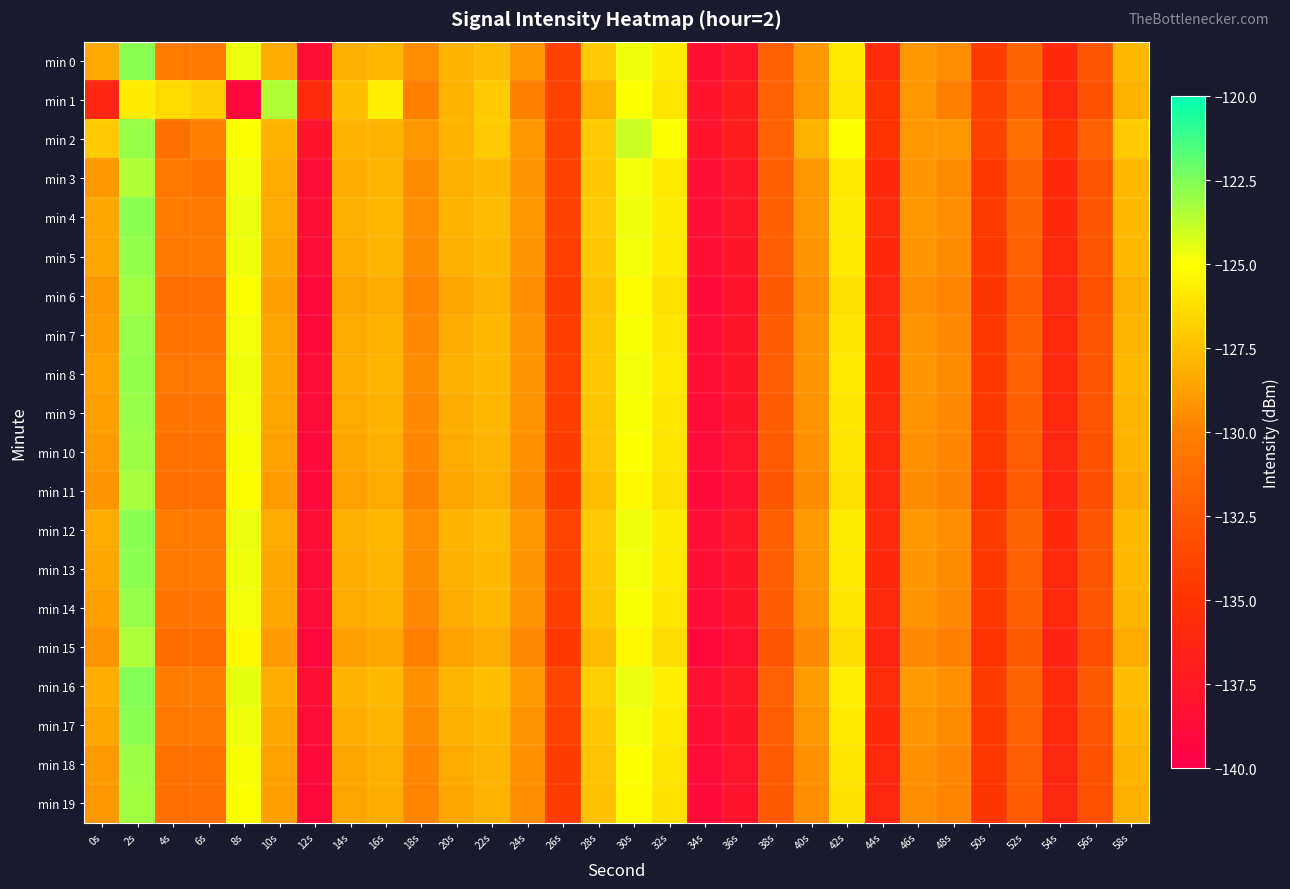

Reading left to right, list all the values displayed in this chart.

min 0: 0s=-128.4	2s=-122.8	4s=-130.3	6s=-130.4	8s=-124.6	10s=-128.3	12s=-138.4	14s=-128.1	16s=-127.8	18s=-129.4	20s=-128.0	22s=-127.6	24s=-129.0	26s=-134.0	28s=-127.0	30s=-124.7	32s=-125.7	34s=-138.4	36s=-137.6	38s=-132.1	40s=-129.0	42s=-125.7	44s=-135.7	46s=-129.0	48s=-129.4	50s=-134.4	52s=-131.9	54s=-135.8	56s=-132.6	58s=-127.7
min 1: 0s=-136.2	2s=-125.7	4s=-126.4	6s=-126.9	8s=-139.2	10s=-123.5	12s=-135.7	14s=-127.5	16s=-125.6	18s=-129.9	20s=-128.0	22s=-127.0	24s=-130.0	26s=-134.0	28s=-128.0	30s=-125.0	32s=-126.0	34s=-138.0	36s=-137.0	38s=-132.0	40s=-129.0	42s=-126.0	44s=-135.0	46s=-129.0	48s=-130.0	50s=-134.0	52s=-132.0	54s=-136.0	56s=-133.0	58s=-128.0
min 2: 0s=-127.0	2s=-123.0	4s=-131.0	6s=-130.0	8s=-125.0	10s=-128.0	12s=-138.0	14s=-128.0	16s=-128.0	18s=-129.0	20s=-128.0	22s=-127.0	24s=-129.0	26s=-134.0	28s=-127.0	30s=-124.0	32s=-125.0	34s=-138.0	36s=-137.0	38s=-132.0	40s=-128.0	42s=-125.0	44s=-135.0	46s=-129.0	48s=-129.0	50s=-134.0	52s=-131.0	54s=-135.0	56s=-132.0	58s=-127.0
min 3: 0s=-129.0	2s=-123.5	4s=-130.5	6s=-130.7	8s=-124.8	10s=-128.3	12s=-138.6	14s=-128.2	16s=-127.9	18s=-129.5	20s=-128.1	22s=-127.7	24s=-129.1	26s=-134.0	28s=-127.1	30s=-124.8	32s=-125.8	34s=-138.4	36s=-137.6	38s=-132.1	40s=-129.0	42s=-125.8	44s=-135.8	46s=-129.1	48s=-129.5	50s=-134.5	52s=-131.9	54s=-135.8	56s=-132.7	58s=-127.8
min 4: 0s=-128.4	2s=-122.8	4s=-130.3	6s=-130.4	8s=-124.6	10s=-128.3	12s=-138.5	14s=-128.1	16s=-127.8	18s=-129.4	20s=-128.0	22s=-127.6	24s=-129.0	26s=-134.0	28s=-127.0	30s=-124.7	32s=-125.7	34s=-138.4	36s=-137.6	38s=-132.1	40s=-129.0	42s=-125.7	44s=-135.7	46s=-129.0	48s=-129.4	50s=-134.4	52s=-131.9	54s=-135.8	56s=-132.6	58s=-127.7
min 5: 0s=-128.5	2s=-122.9	4s=-130.4	6s=-130.5	8s=-124.7	10s=-128.4	12s=-138.6	14s=-128.2	16s=-127.9	18s=-129.5	20s=-128.1	22s=-127.7	24s=-129.1	26s=-134.1	28s=-127.1	30s=-124.8	32s=-125.8	34s=-138.5	36s=-137.7	38s=-132.2	40s=-129.1	42s=-125.8	44s=-135.8	46s=-129.1	48s=-129.5	50s=-134.5	52s=-132.0	54s=-135.9	56s=-132.7	58s=-127.8
min 6: 0s=-129.0	2s=-123.2	4s=-131.0	6s=-131.0	8s=-125.0	10s=-128.7	12s=-139.0	14s=-128.5	16s=-128.2	18s=-129.8	20s=-128.4	22s=-128.0	24s=-129.4	26s=-134.4	28s=-127.4	30s=-125.1	32s=-126.1	34s=-138.8	36s=-138.0	38s=-132.5	40s=-129.4	42s=-126.1	44s=-136.1	46s=-129.4	48s=-129.8	50s=-134.8	52s=-132.3	54s=-136.2	56s=-133.0	58s=-128.1
min 7: 0s=-128.8	2s=-123.0	4s=-130.8	6s=-130.8	8s=-124.8	10s=-128.5	12s=-138.8	14s=-128.3	16s=-128.0	18s=-129.6	20s=-128.2	22s=-127.8	24s=-129.2	26s=-134.2	28s=-127.2	30s=-124.9	32s=-125.9	34s=-138.6	36s=-137.8	38s=-132.3	40s=-129.2	42s=-125.9	44s=-135.9	46s=-129.2	48s=-129.6	50s=-134.6	52s=-132.1	54s=-136.0	56s=-132.8	58s=-127.9
min 8: 0s=-128.6	2s=-122.9	4s=-130.6	6s=-130.6	8s=-124.7	10s=-128.4	12s=-138.6	14s=-128.2	16s=-127.9	18s=-129.5	20s=-128.1	22s=-127.7	24s=-129.1	26s=-134.1	28s=-127.1	30s=-124.8	32s=-125.8	34s=-138.5	36s=-137.7	38s=-132.2	40s=-129.1	42s=-125.8	44s=-135.8	46s=-129.1	48s=-129.5	50s=-134.5	52s=-132.0	54s=-135.9	56s=-132.7	58s=-127.8
min 9: 0s=-128.7	2s=-123.0	4s=-130.7	6s=-130.7	8s=-124.8	10s=-128.5	12s=-138.7	14s=-128.3	16s=-128.0	18s=-129.6	20s=-128.2	22s=-127.8	24s=-129.2	26s=-134.2	28s=-127.2	30s=-124.9	32s=-125.9	34s=-138.6	36s=-137.8	38s=-132.3	40s=-129.2	42s=-125.9	44s=-135.9	46s=-129.2	48s=-129.6	50s=-134.6	52s=-132.1	54s=-136.0	56s=-132.8	58s=-127.9
min 10: 0s=-128.9	2s=-123.1	4s=-130.9	6s=-130.9	8s=-124.9	10s=-128.6	12s=-138.9	14s=-128.4	16s=-128.1	18s=-129.7	20s=-128.3	22s=-127.9	24s=-129.3	26s=-134.3	28s=-127.3	30s=-125.0	32s=-126.0	34s=-138.7	36s=-137.9	38s=-132.4	40s=-129.3	42s=-126.0	44s=-136.0	46s=-129.3	48s=-129.7	50s=-134.7	52s=-132.2	54s=-136.1	56s=-132.9	58s=-128.0
min 11: 0s=-129.1	2s=-123.3	4s=-131.1	6s=-131.1	8s=-125.1	10s=-128.8	12s=-139.1	14s=-128.6	16s=-128.3	18s=-129.9	20s=-128.5	22s=-128.1	24s=-129.5	26s=-134.5	28s=-127.5	30s=-125.2	32s=-126.2	34s=-138.9	36s=-138.1	38s=-132.6	40s=-129.5	42s=-126.2	44s=-136.2	46s=-129.5	48s=-129.9	50s=-134.9	52s=-132.4	54s=-136.3	56s=-133.1	58s=-128.2
min 12: 0s=-128.3	2s=-122.7	4s=-130.3	6s=-130.4	8s=-124.6	10s=-128.3	12s=-138.5	14s=-128.1	16s=-127.8	18s=-129.4	20s=-128.0	22s=-127.6	24s=-129.0	26s=-133.9	28s=-127.0	30s=-124.7	32s=-125.7	34s=-138.4	36s=-137.6	38s=-132.1	40s=-128.9	42s=-125.7	44s=-135.7	46s=-129.0	48s=-129.4	50s=-134.4	52s=-131.9	54s=-135.8	56s=-132.6	58s=-127.7
min 13: 0s=-128.5	2s=-122.8	4s=-130.4	6s=-130.5	8s=-124.7	10s=-128.4	12s=-138.6	14s=-128.2	16s=-127.9	18s=-129.5	20s=-128.1	22s=-127.7	24s=-129.1	26s=-134.0	28s=-127.1	30s=-124.8	32s=-125.8	34s=-138.5	36s=-137.7	38s=-132.2	40s=-129.0	42s=-125.8	44s=-135.8	46s=-129.1	48s=-129.5	50s=-134.5	52s=-132.0	54s=-135.9	56s=-132.7	58s=-127.8
min 14: 0s=-128.7	2s=-123.0	4s=-130.7	6s=-130.7	8s=-124.8	10s=-128.5	12s=-138.7	14s=-128.3	16s=-128.0	18s=-129.6	20s=-128.2	22s=-127.8	24s=-129.2	26s=-134.2	28s=-127.2	30s=-124.9	32s=-125.9	34s=-138.6	36s=-137.8	38s=-132.3	40s=-129.2	42s=-125.9	44s=-135.9	46s=-129.2	48s=-129.6	50s=-134.6	52s=-132.1	54s=-136.0	56s=-132.8	58s=-127.9
min 15: 0s=-129.2	2s=-123.4	4s=-131.2	6s=-131.2	8s=-125.2	10s=-128.9	12s=-139.2	14s=-128.7	16s=-128.4	18s=-130.0	20s=-128.6	22s=-128.2	24s=-129.6	26s=-134.6	28s=-127.6	30s=-125.3	32s=-126.3	34s=-139.0	36s=-138.2	38s=-132.7	40s=-129.6	42s=-126.3	44s=-136.3	46s=-129.6	48s=-130.0	50s=-135.0	52s=-132.5	54s=-136.4	56s=-133.2	58s=-128.3
min 16: 0s=-128.2	2s=-122.6	4s=-130.2	6s=-130.3	8s=-124.5	10s=-128.2	12s=-138.4	14s=-128.0	16s=-127.7	18s=-129.3	20s=-127.9	22s=-127.5	24s=-128.9	26s=-133.8	28s=-126.9	30s=-124.6	32s=-125.6	34s=-138.3	36s=-137.5	38s=-132.0	40s=-128.8	42s=-125.6	44s=-135.6	46s=-128.9	48s=-129.3	50s=-134.3	52s=-131.8	54s=-135.7	56s=-132.5	58s=-127.6
min 17: 0s=-128.4	2s=-122.8	4s=-130.4	6s=-130.5	8s=-124.7	10s=-128.4	12s=-138.6	14s=-128.2	16s=-127.9	18s=-129.5	20s=-128.1	22s=-127.7	24s=-129.1	26s=-134.0	28s=-127.1	30s=-124.8	32s=-125.8	34s=-138.5	36s=-137.7	38s=-132.2	40s=-129.0	42s=-125.8	44s=-135.8	46s=-129.1	48s=-129.5	50s=-134.5	52s=-132.0	54s=-135.9	56s=-132.7	58s=-127.8
min 18: 0s=-128.9	2s=-123.1	4s=-130.9	6s=-130.9	8s=-124.9	10s=-128.6	12s=-138.9	14s=-128.4	16s=-128.1	18s=-129.7	20s=-128.3	22s=-127.9	24s=-129.3	26s=-134.3	28s=-127.3	30s=-125.0	32s=-126.0	34s=-138.7	36s=-137.9	38s=-132.4	40s=-129.3	42s=-126.0	44s=-136.0	46s=-129.3	48s=-129.7	50s=-134.7	52s=-132.2	54s=-136.1	56s=-132.9	58s=-128.0
min 19: 0s=-129.0	2s=-123.2	4s=-131.0	6s=-131.0	8s=-125.0	10s=-128.7	12s=-139.0	14s=-128.5	16s=-128.2	18s=-129.8	20s=-128.4	22s=-128.0	24s=-129.4	26s=-134.4	28s=-127.4	30s=-125.1	32s=-126.1	34s=-138.8	36s=-138.0	38s=-132.5	40s=-129.4	42s=-126.1	44s=-136.1	46s=-129.4	48s=-129.8	50s=-134.8	52s=-132.3	54s=-136.2	56s=-133.0	58s=-128.1